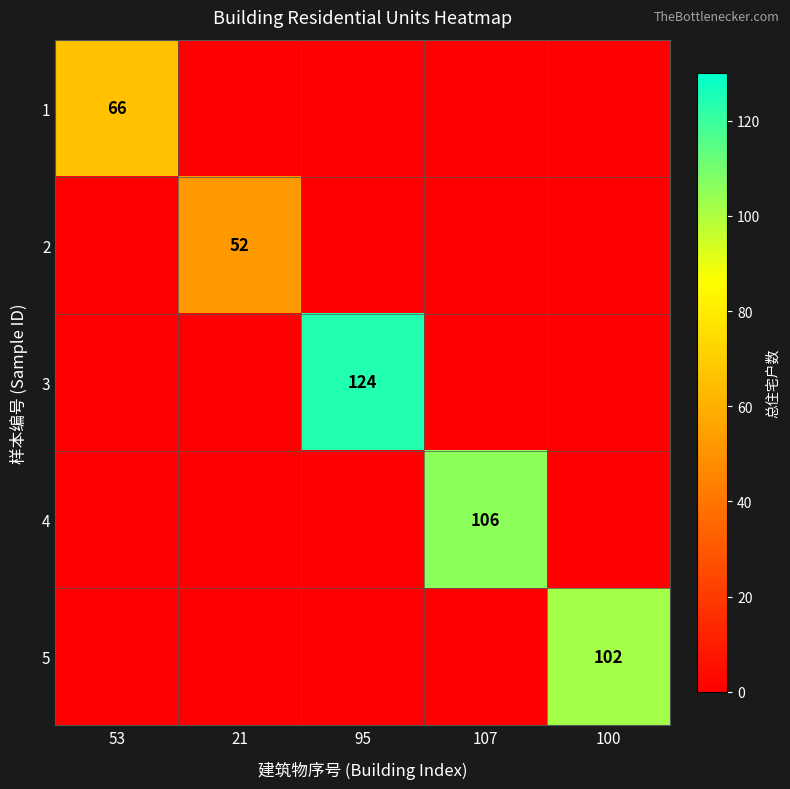

At which label is 1 closest to 33?

53